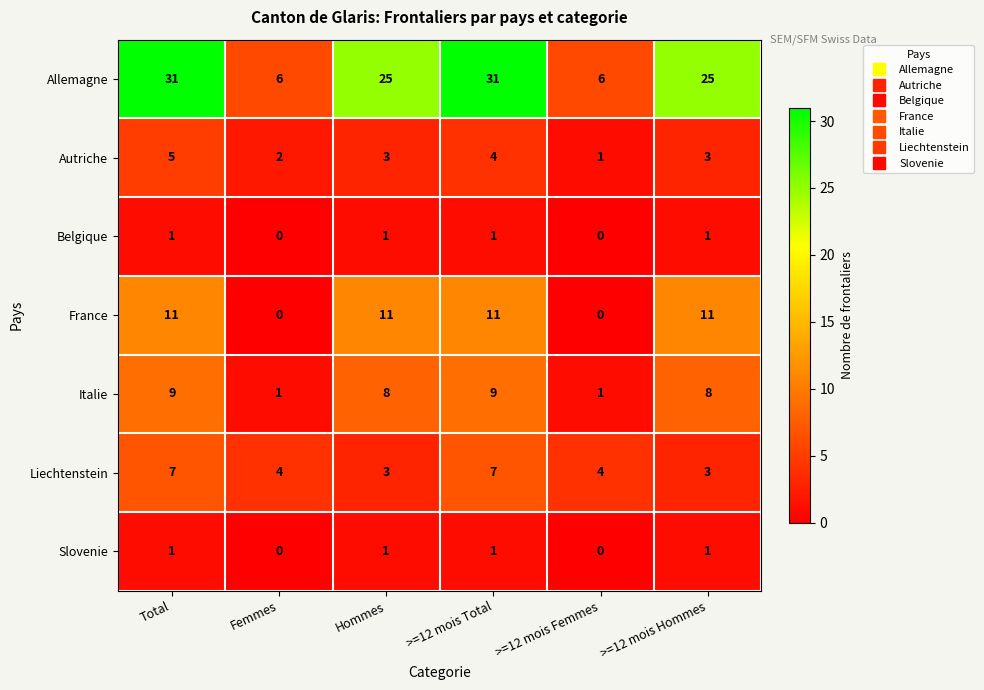

What value does the Autriche series have at Hommes?

3